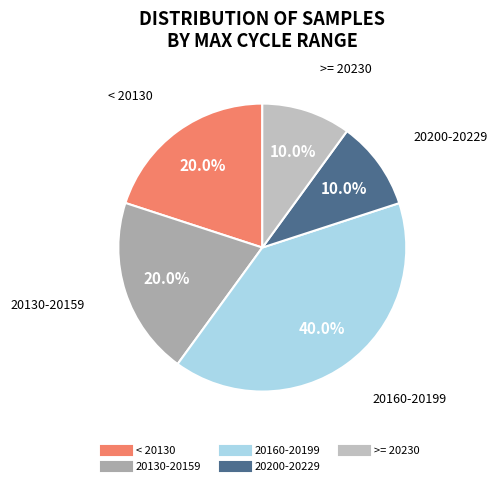

How many segments does this pie chart have?

5